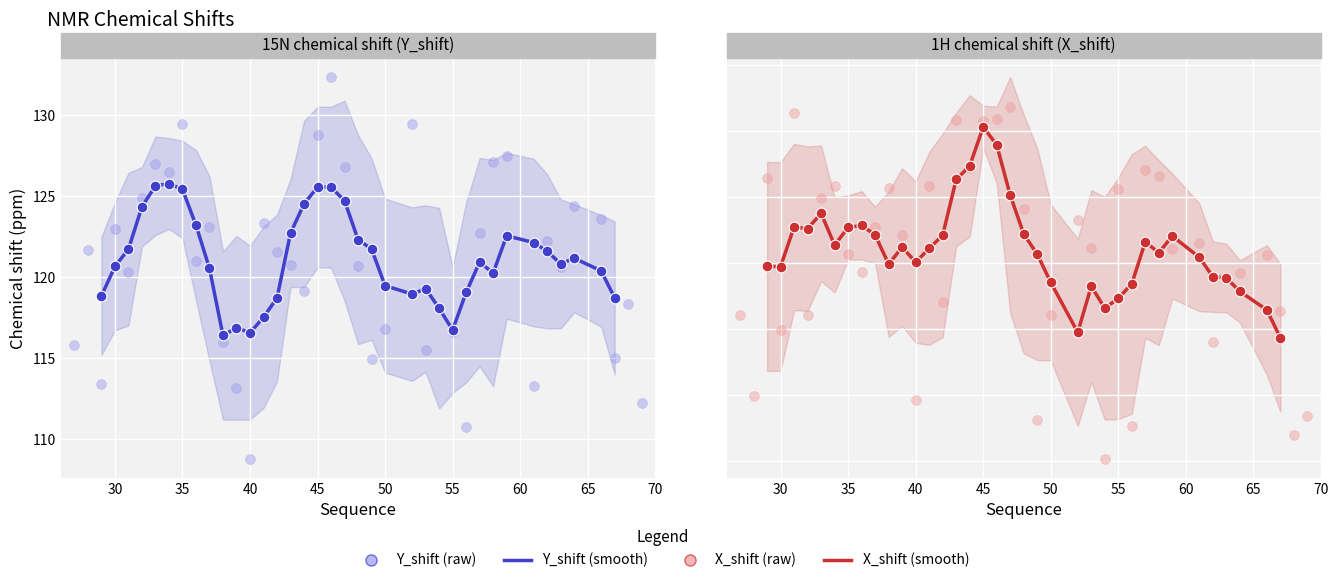

What are all the series names shown in the legend?

Y_shift, X_shift